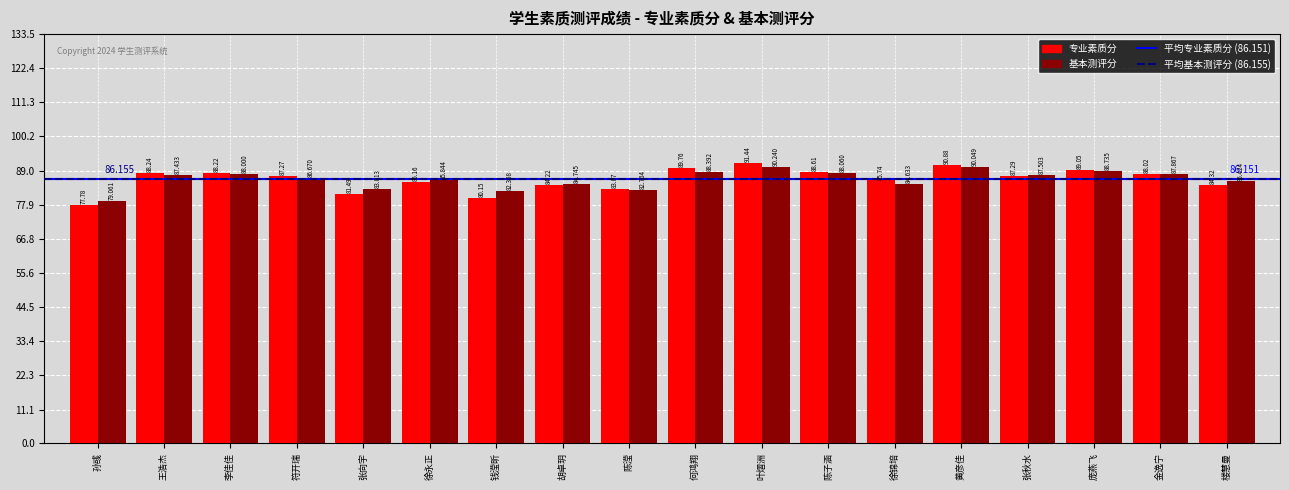

How many values in the 专业素质分 series are below 87?

8